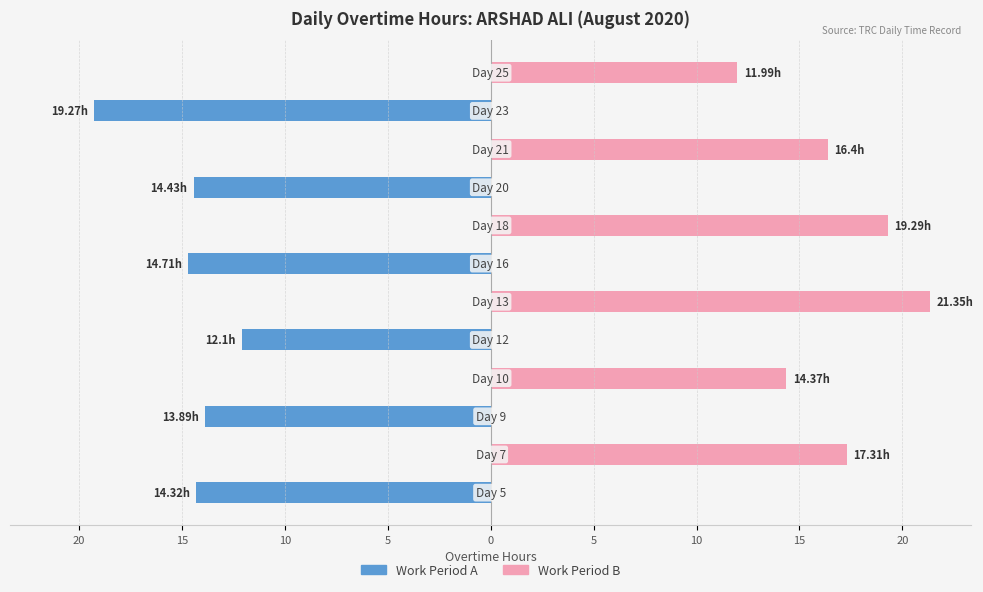

What is the average value of the Work Period A series?

-7.4